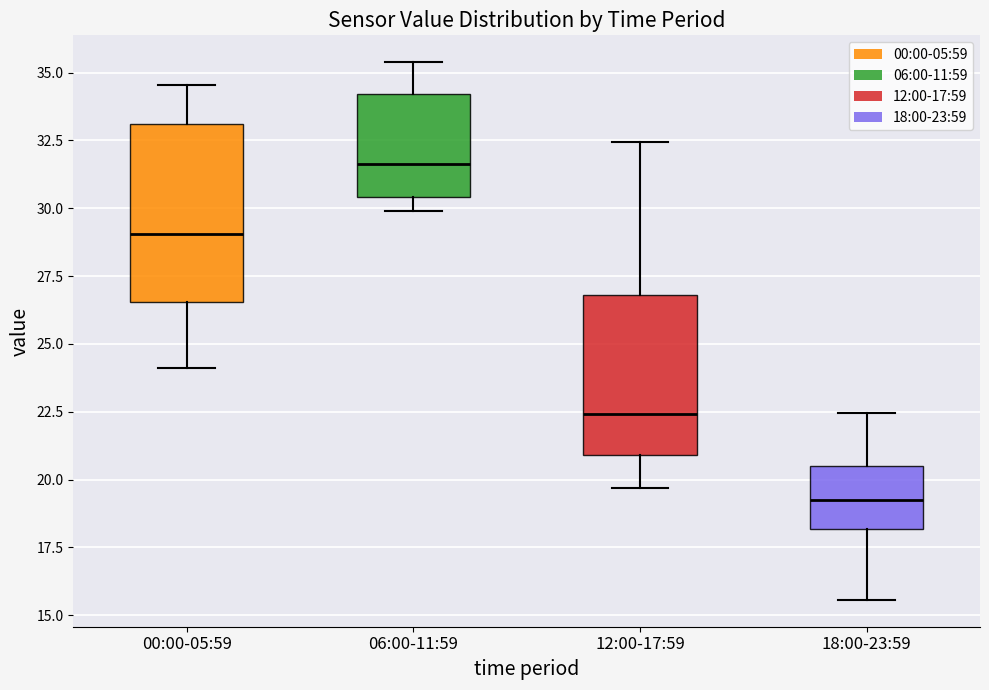

Where is the lower edge of the box for 18:00-23:59 on the y-axis? The values are not printed on the chart, so give them approximately, as read against the axis.

18.0